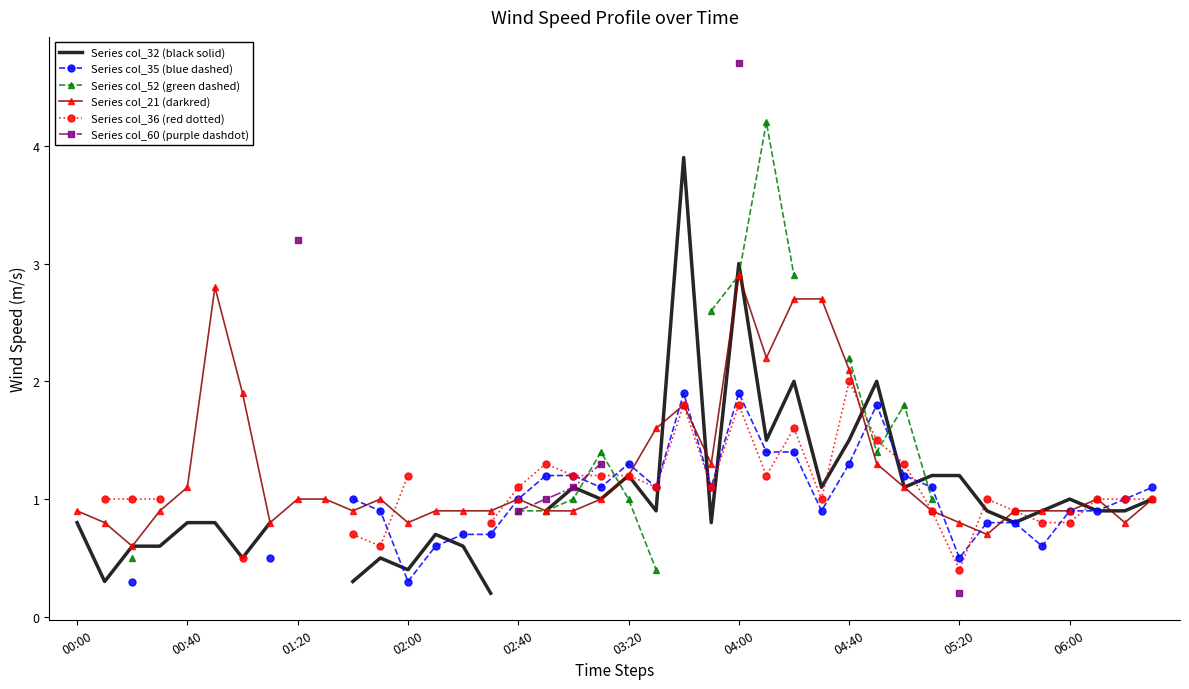

At which label does Series col_21 (darkred) reach its peak?

04:00